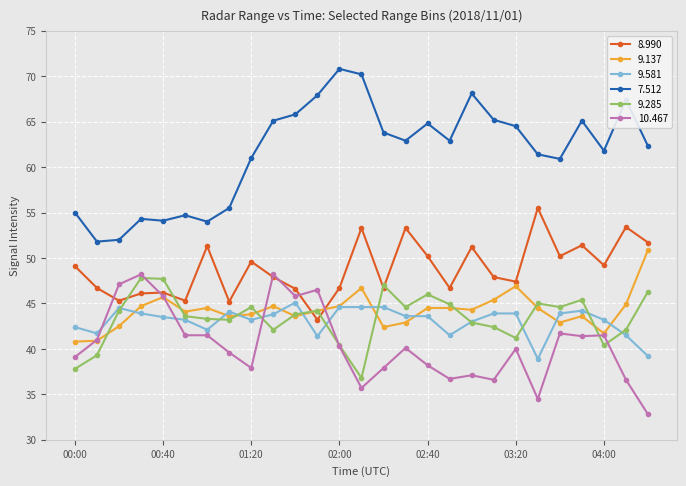

True or false: 9.285 and 7.512 cross at least once.

False